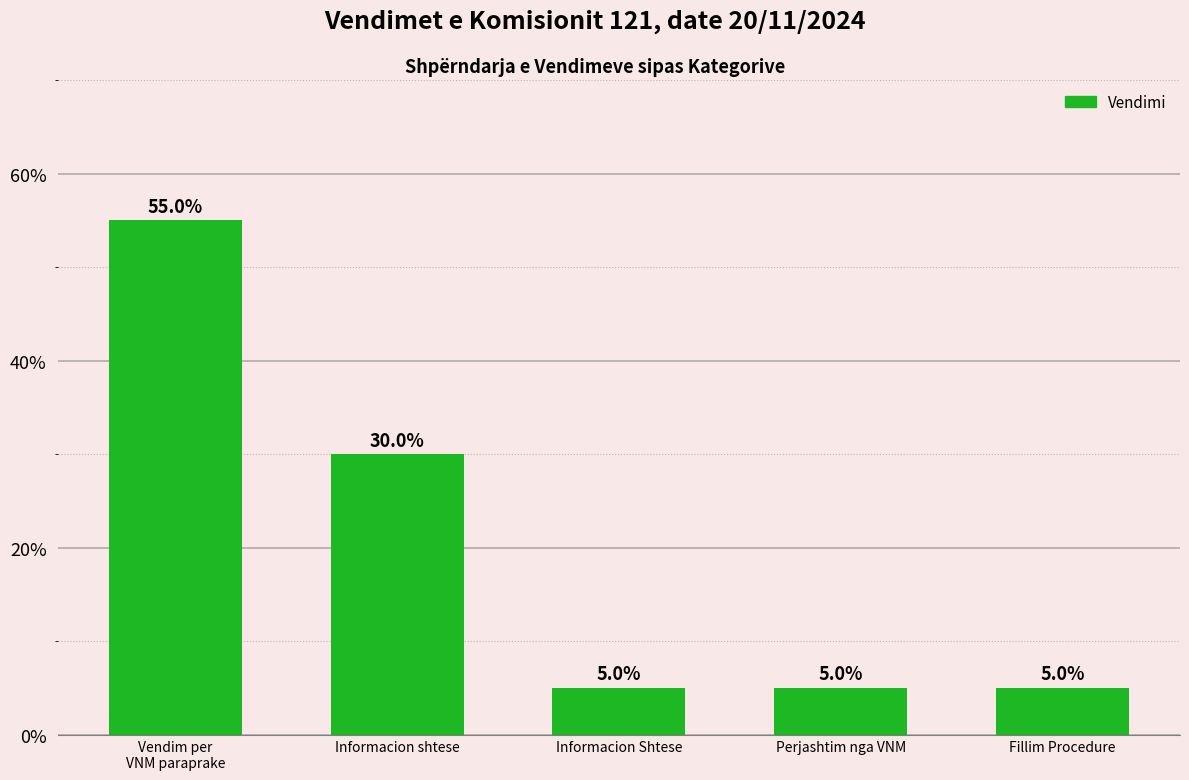

How many bars are there in total?

5